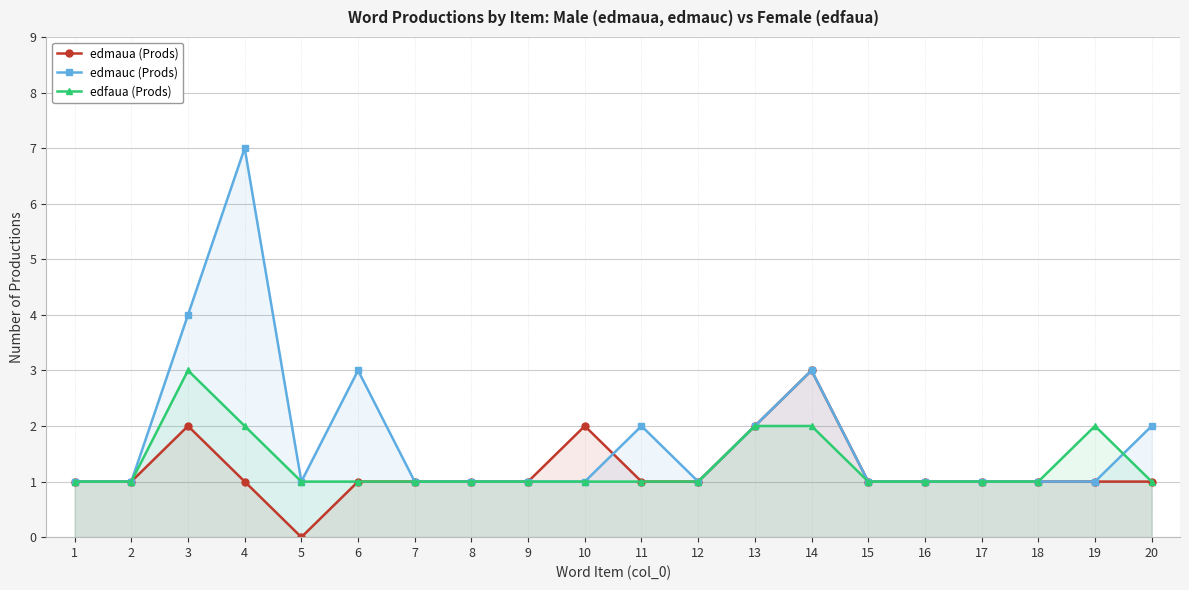

How many times do edfaua (Prods) and edmauc (Prods) cross each other?

1